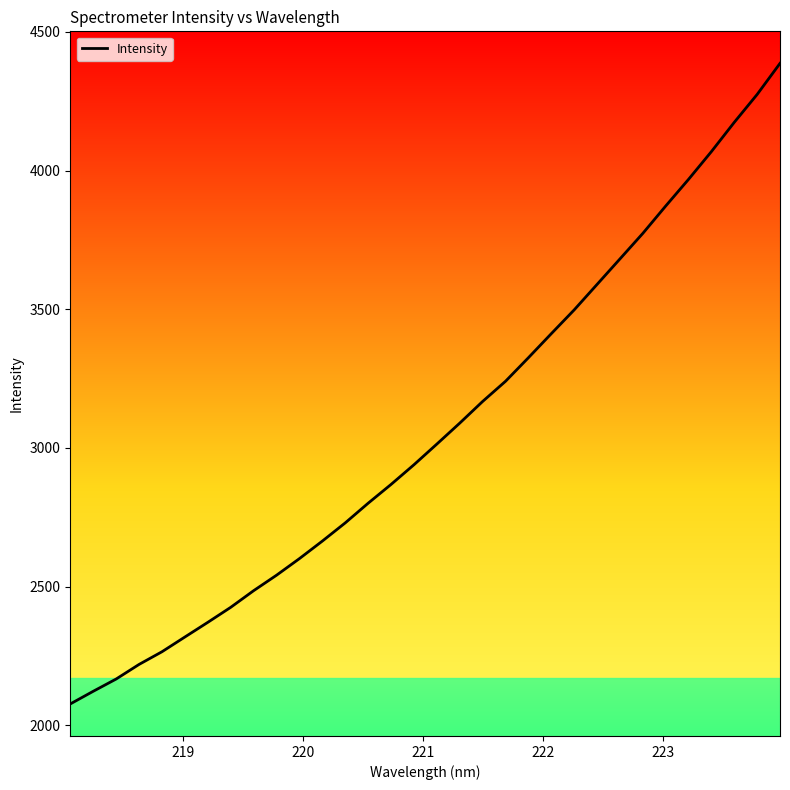

What is the greatest value displayed?

4386.8